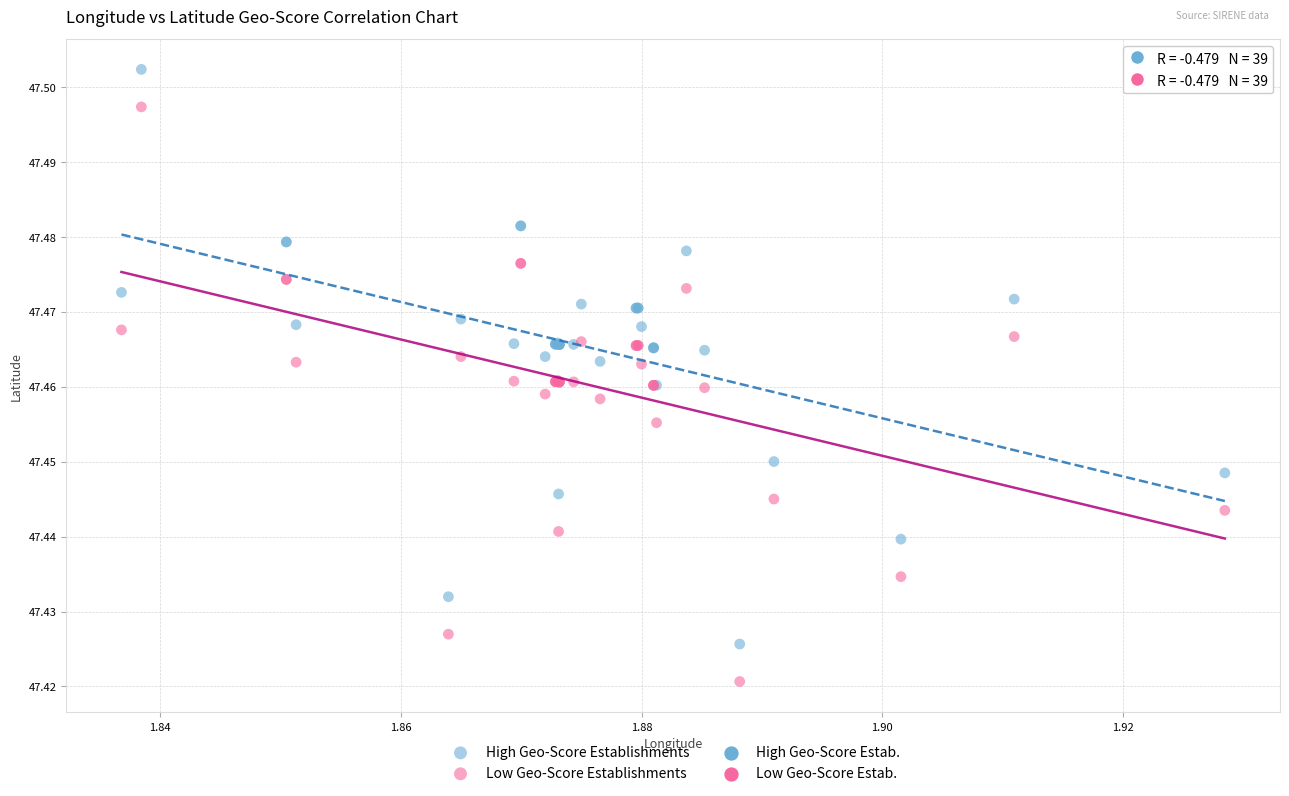

Which series contains the highest Y value?

High Geo-Score Establishments